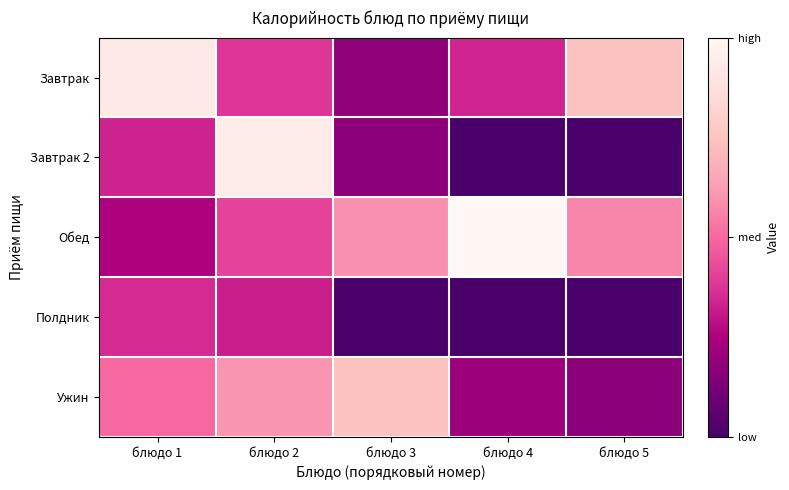

List the series in order of their peak value, highest first.

Обед, Завтрак 2, Завтрак, Ужин, Полдник